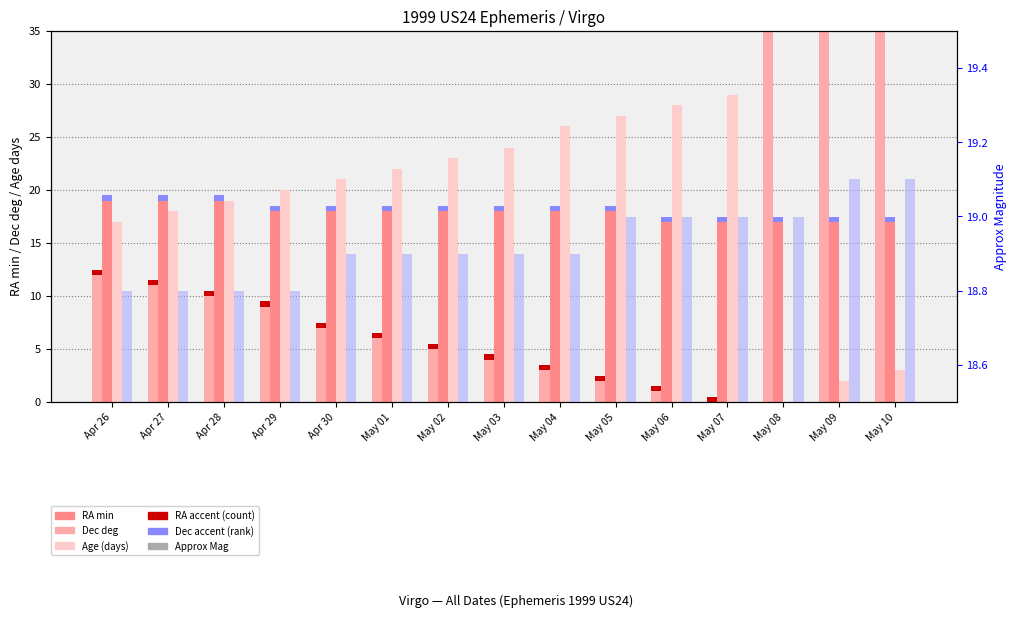

What is the value of the Dec deg bar at the 15th from the left?

17.0